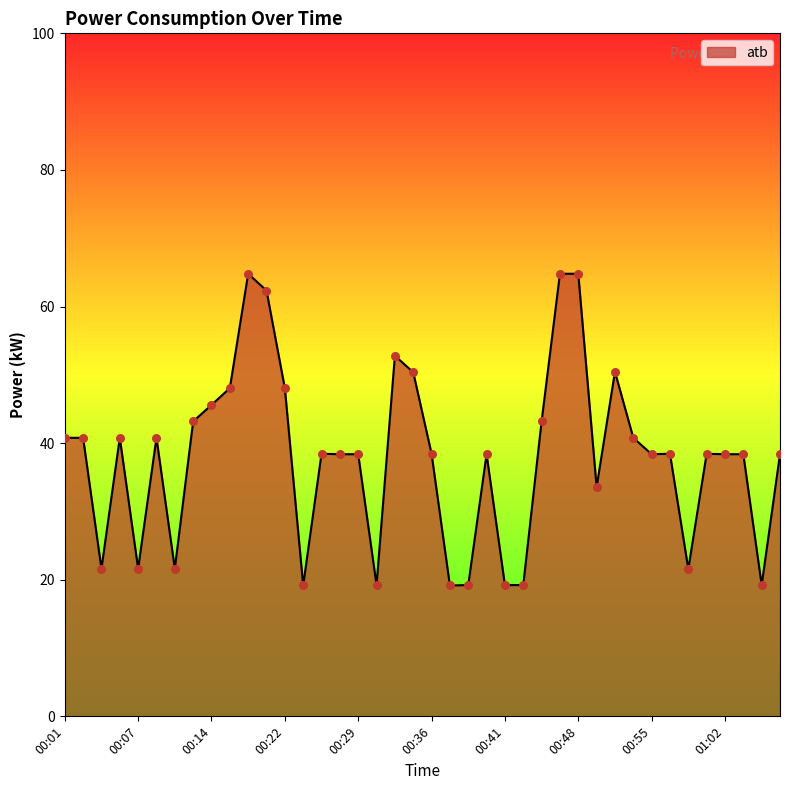

What is the smallest value displayed?

19.2